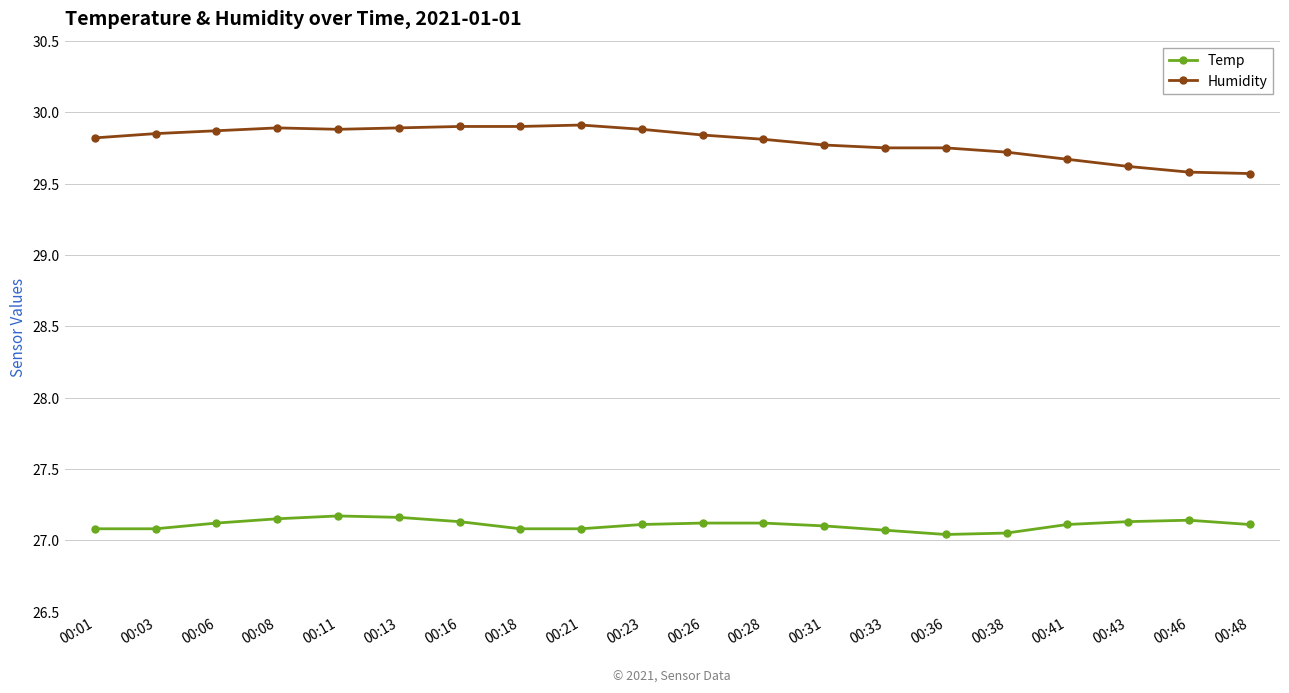

Which series has the largest range (max minus min)?

Humidity